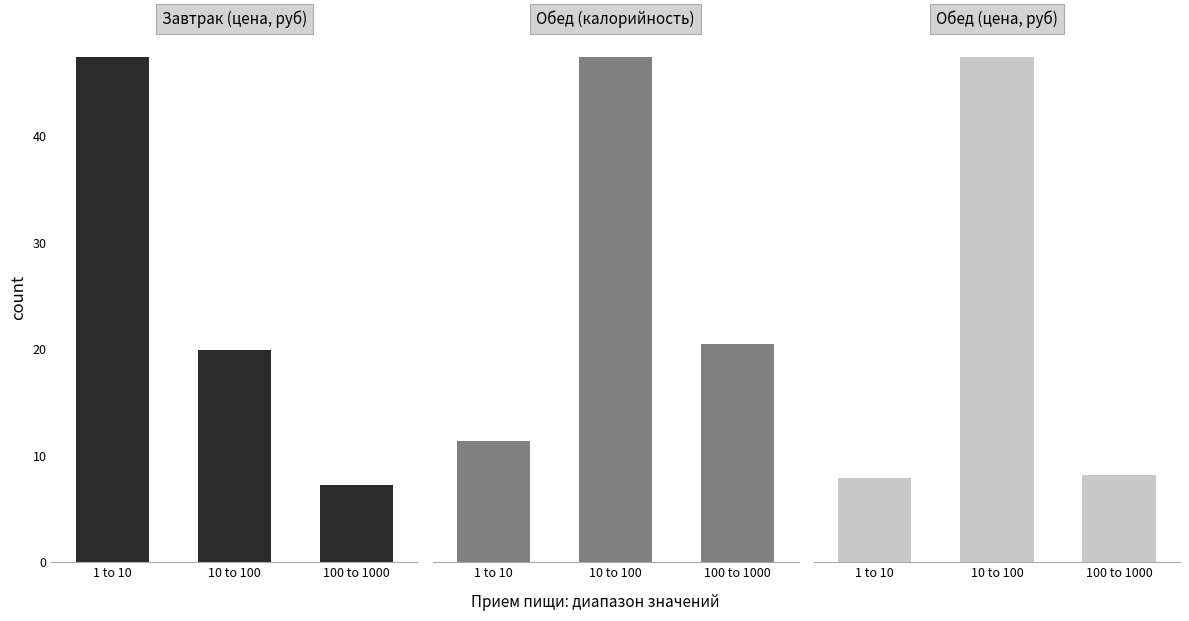

What position from the left is 10 to 100?

2